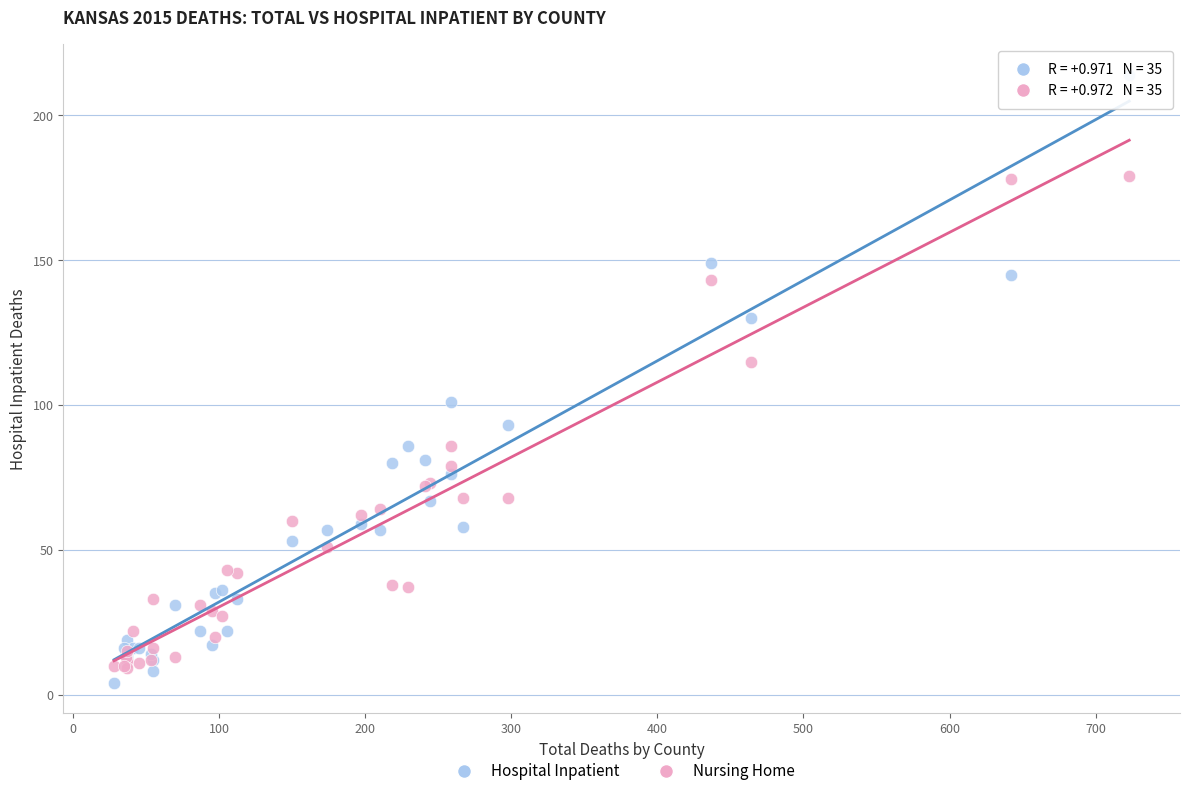

Which series contains the highest Y value?

Hospital Inpatient